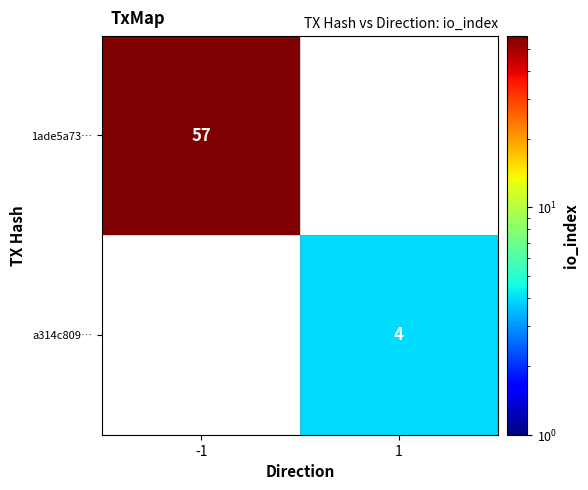

The value of a314c809… at 1 is 3. True or false?

False